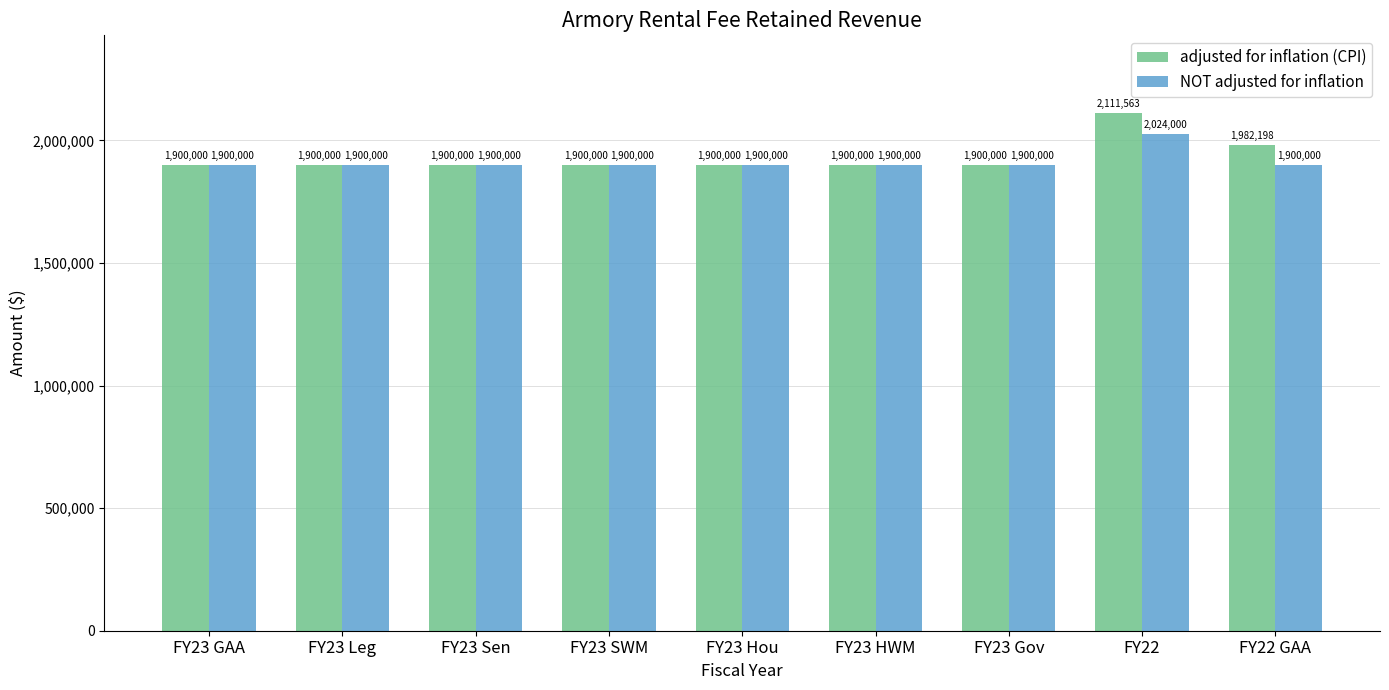

At how many categories does at least one series exceed 2083394?

1